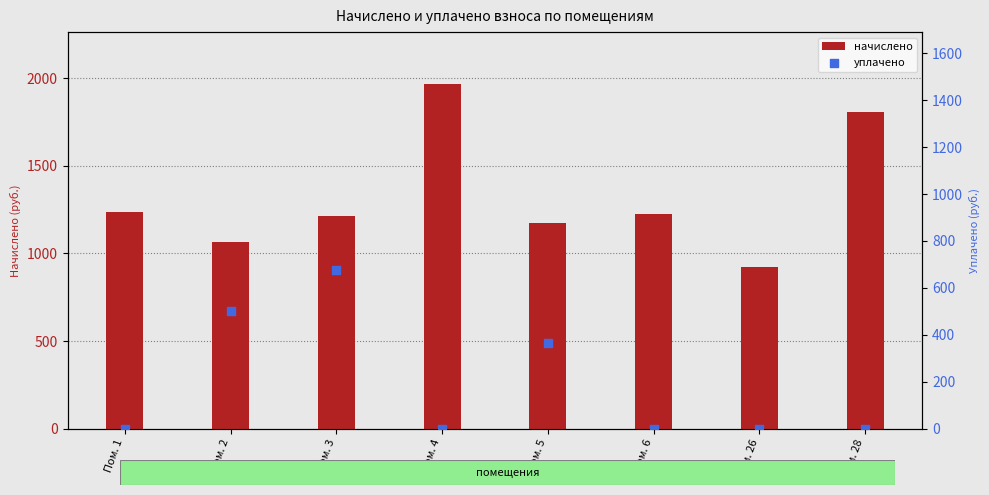

Which series contains the lowest Y value?

уплачено